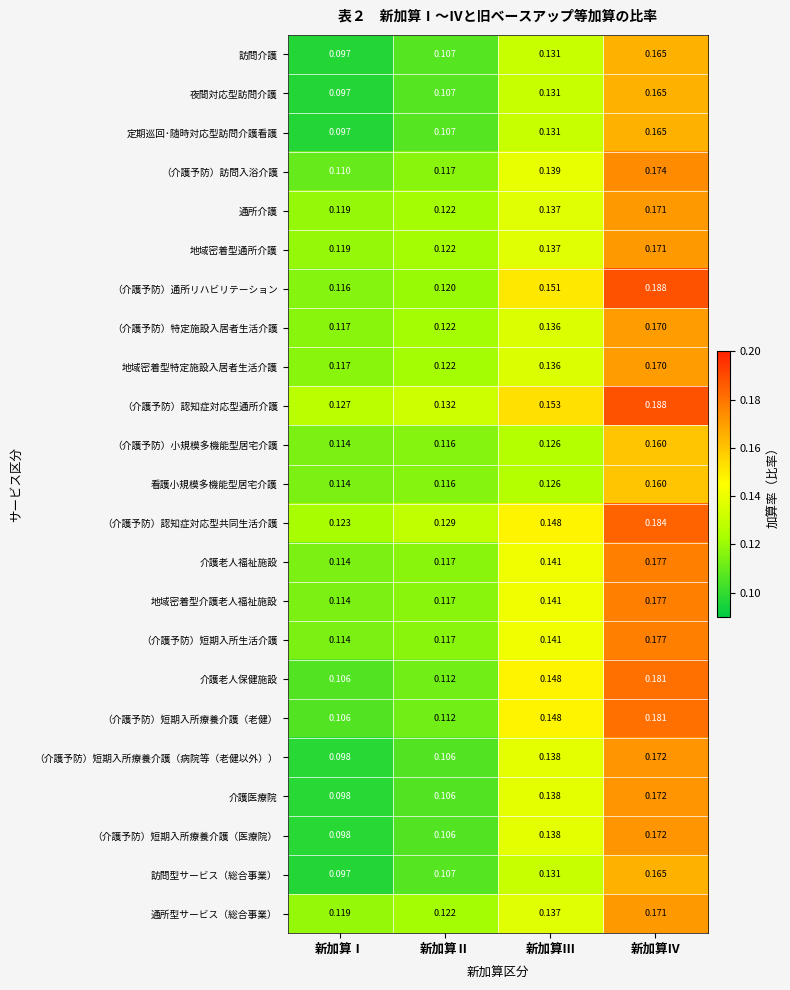

At which label does （介護予防）通所リハビリテーション reach its peak?

新加算Ⅳ